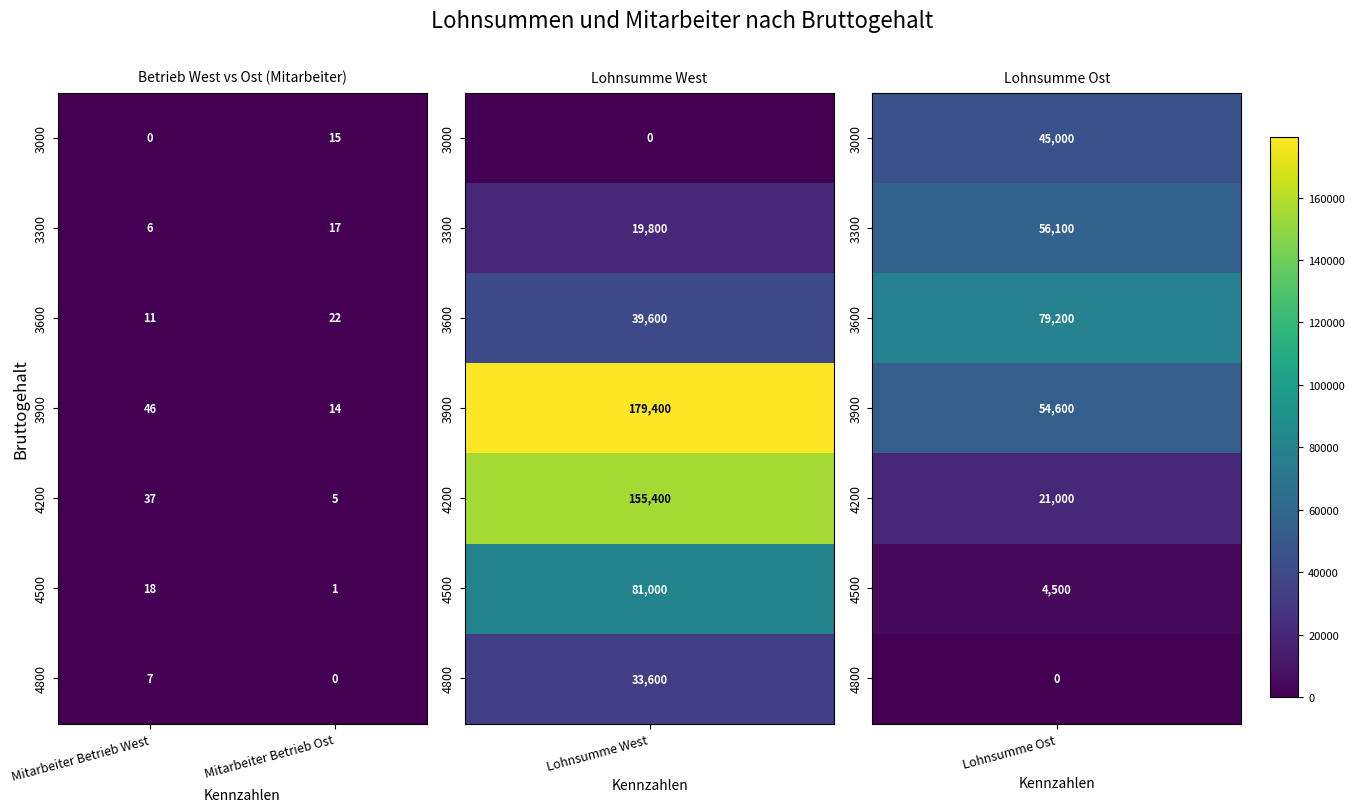

What is the difference between the 3600 values at Mitarbeiter Betrieb Ost and Mitarbeiter Betrieb West?

11